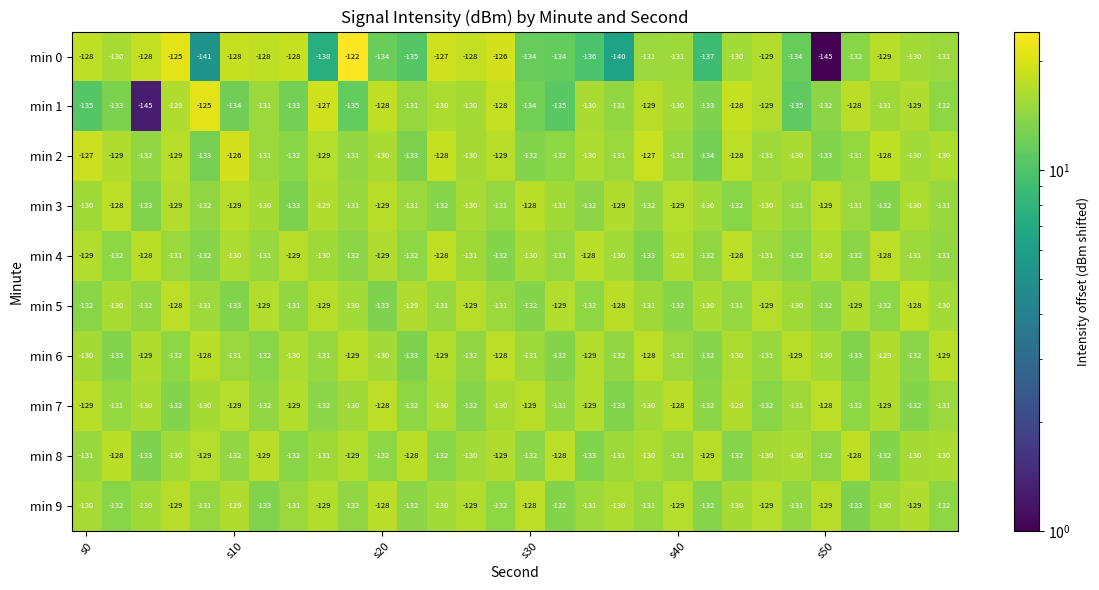

What is the greatest value displayed?

-122